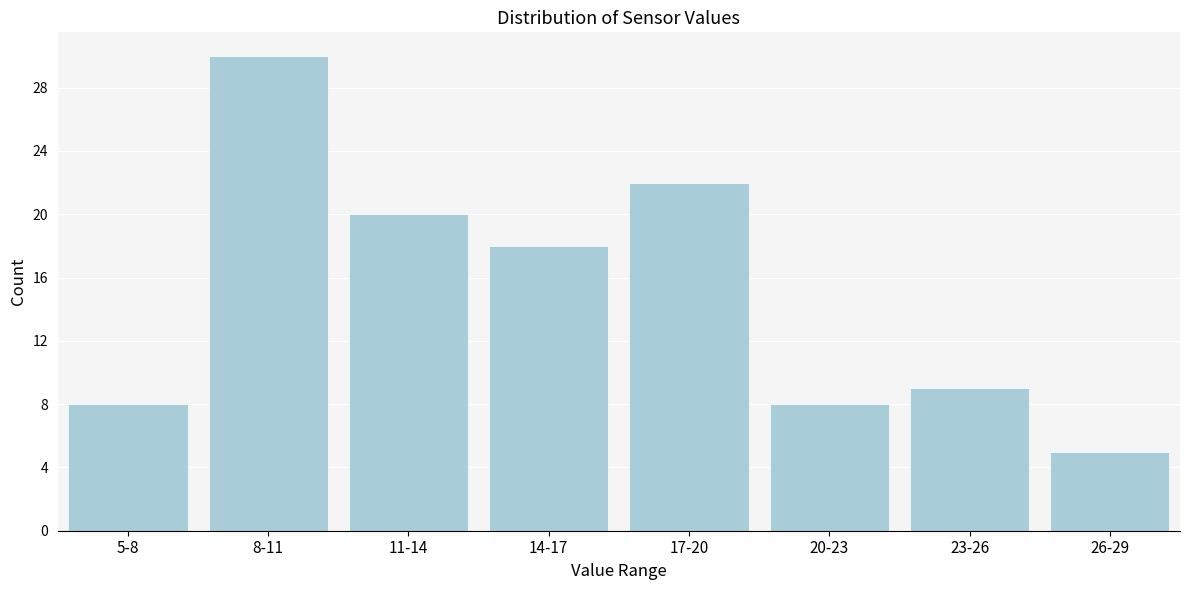

Reading left to right, list all the values displayed in this chart.

8	30	20	18	22	8	9	5